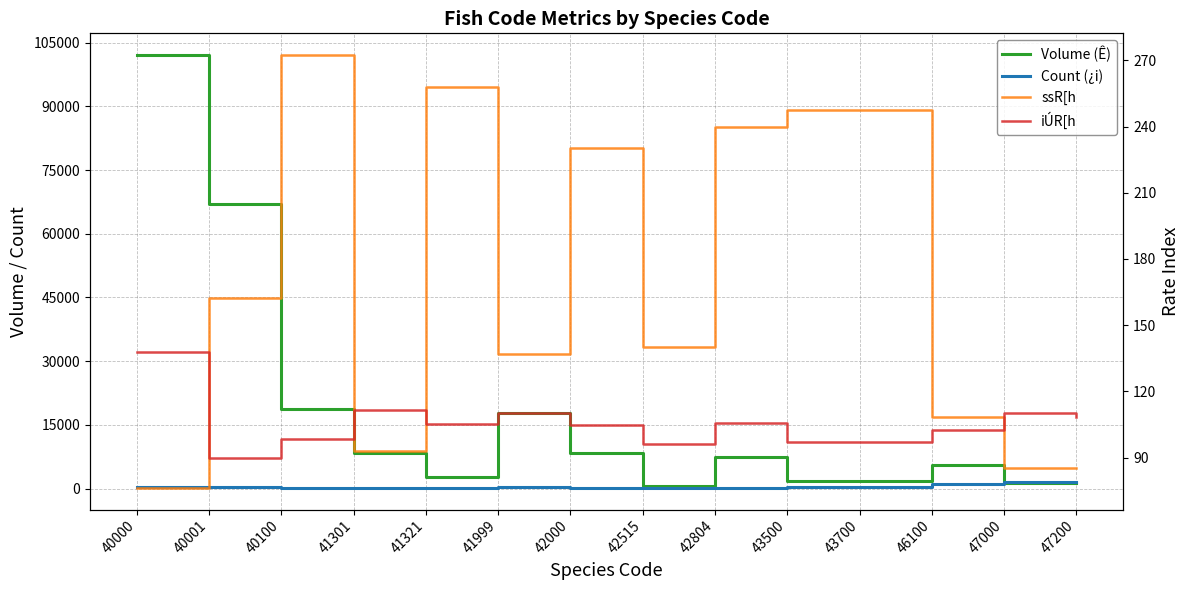

True or false: Volume (Ê) has a value of 14412.3 at 40001.

False